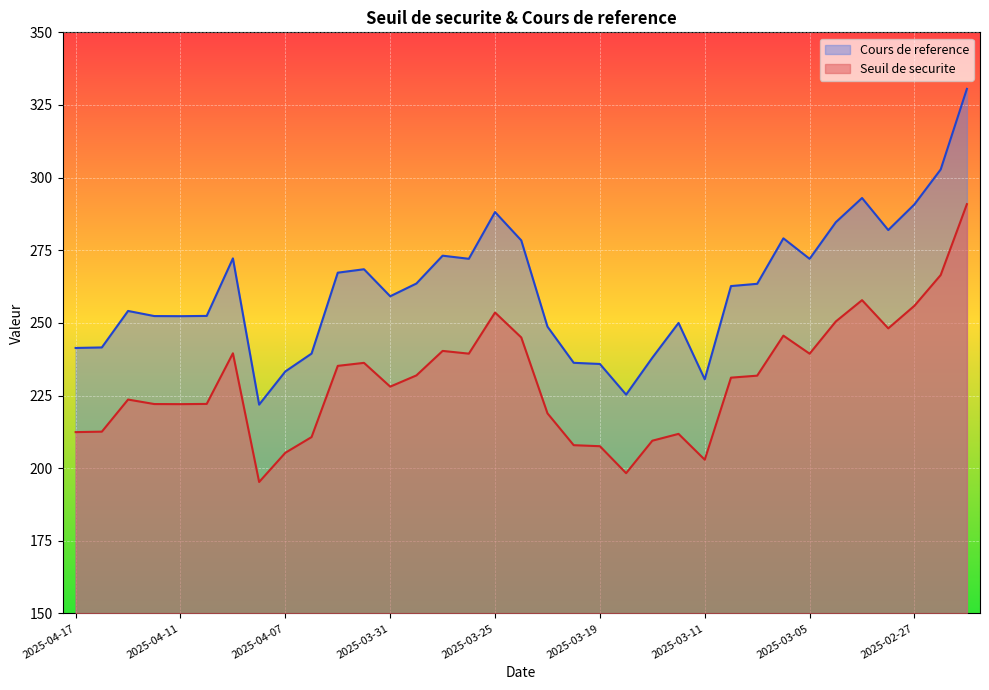

What is the minimum value for Seuil de securite?

195.2